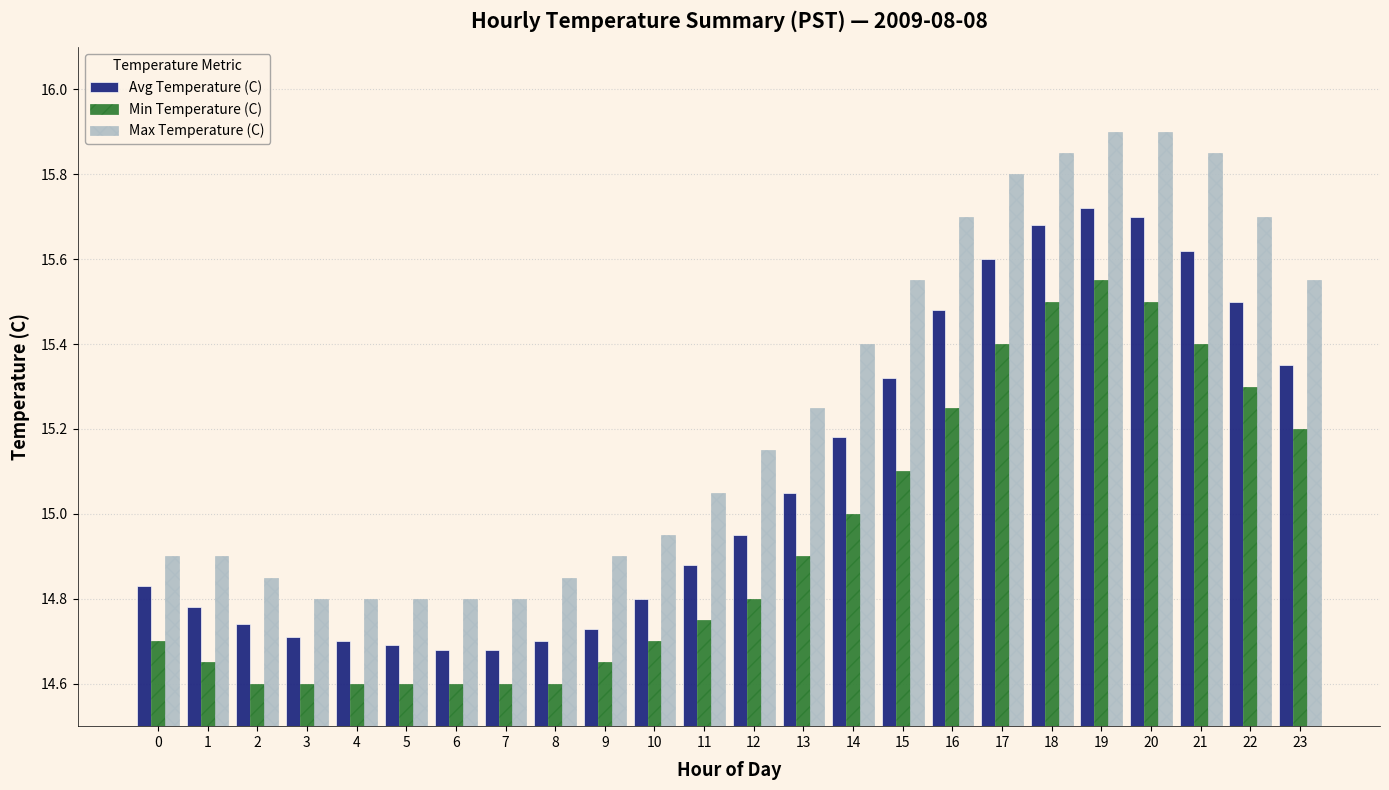

What are all the series names shown in the legend?

Avg Temperature (C), Min Temperature (C), Max Temperature (C)